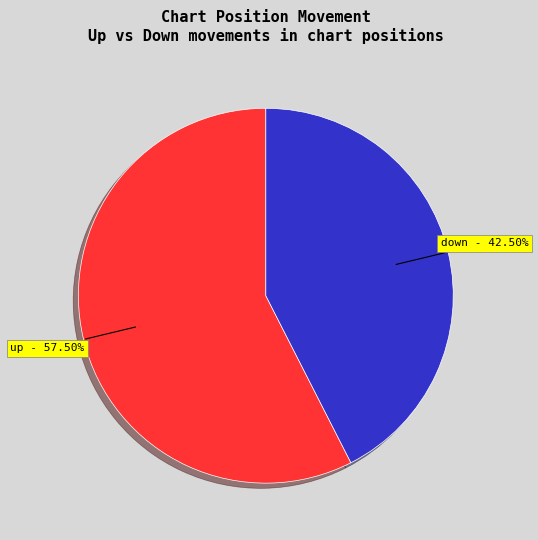

Is there a majority slice in this chart?

Yes